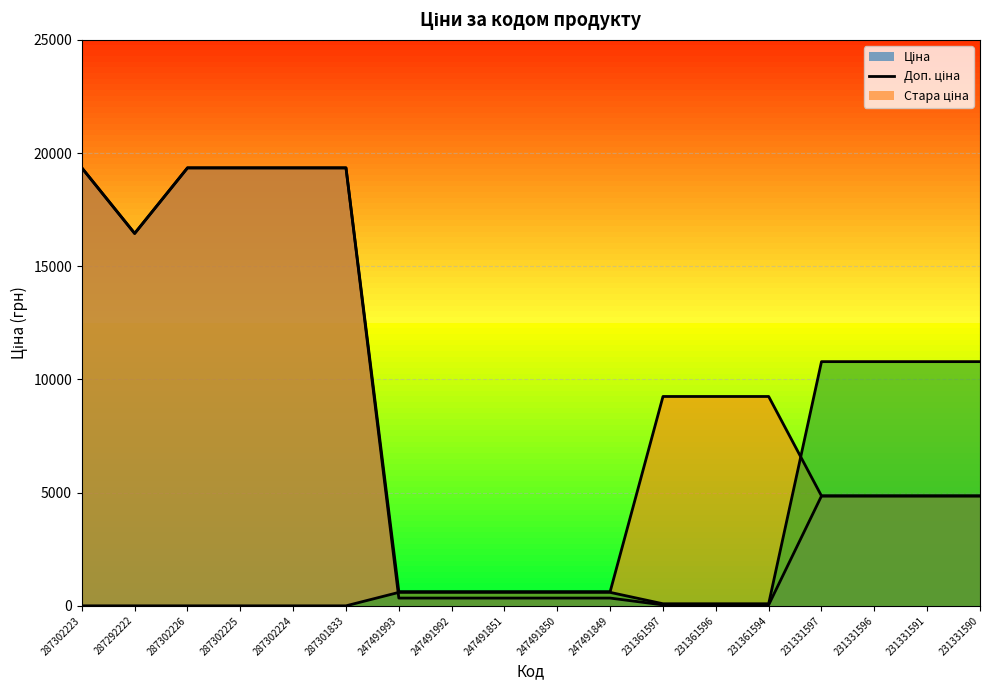

At which category does Доп. ціна reach its first local valley?

287292222